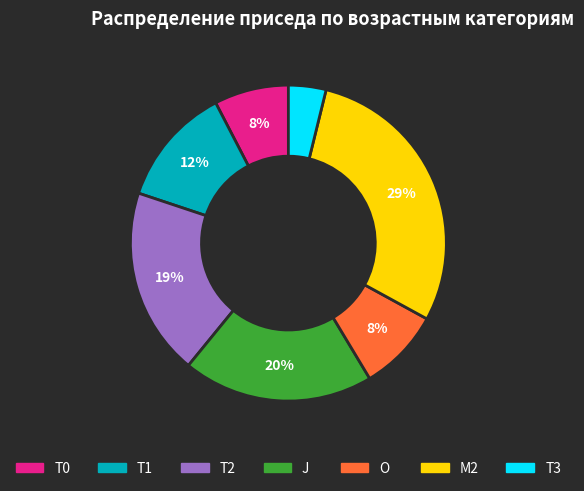

Is there any slice that represents more than half of the pie?

No